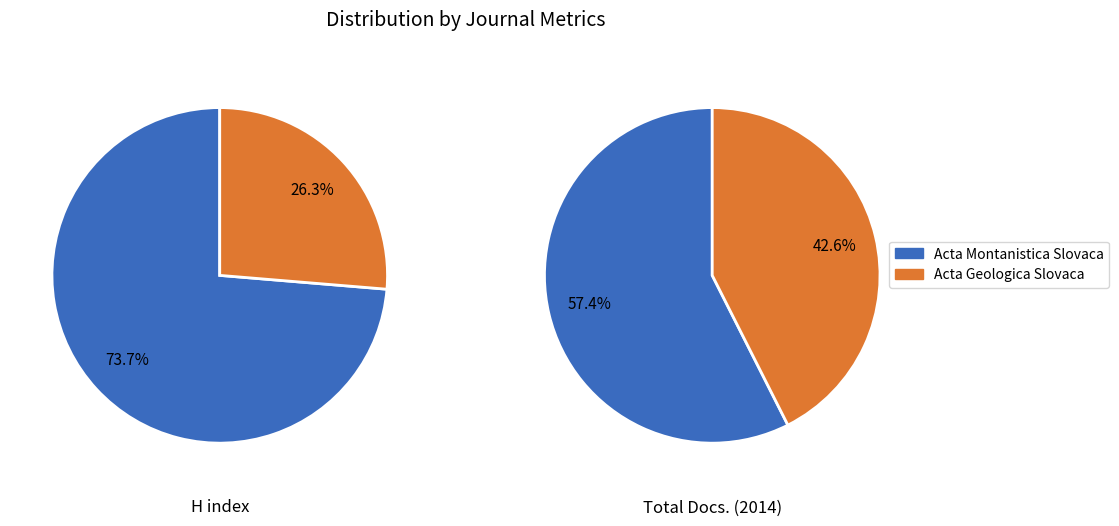

How much of the chart is everything except Acta Geologica Slovaca?

73.7%